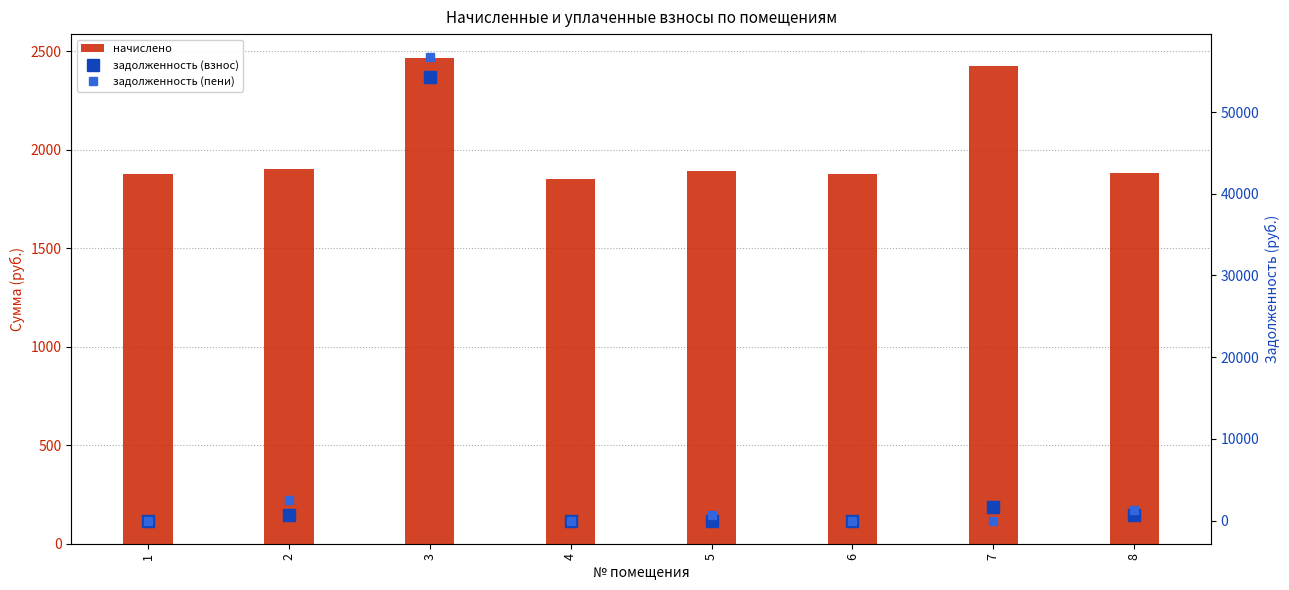

How many values in the задолженность (пени) series are below 630?

4